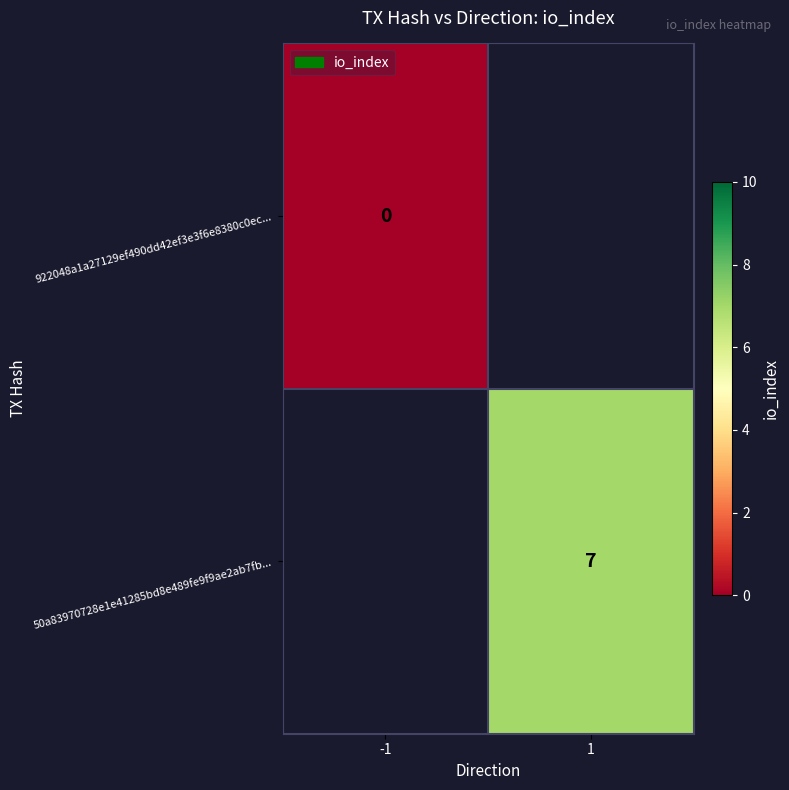

The value of 50a83970728e1e41285bd8e489fe9f9ae2ab7fb... at 1 is 10. True or false?

False